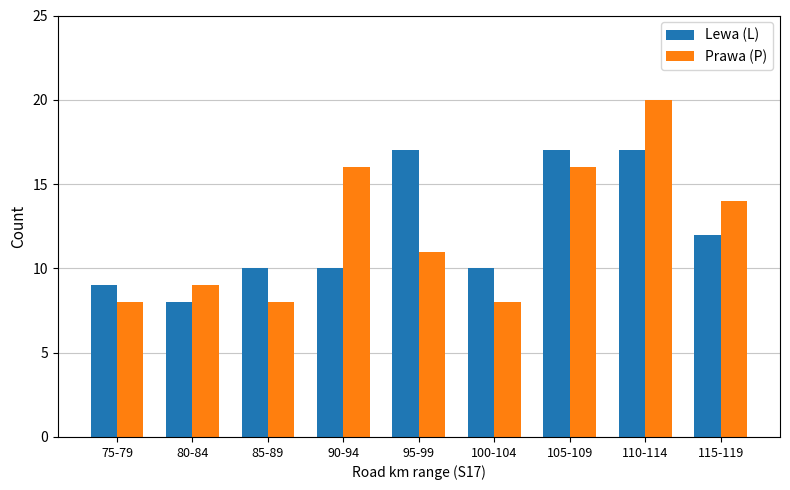

How many values in the Prawa (P) series are below 11?

4